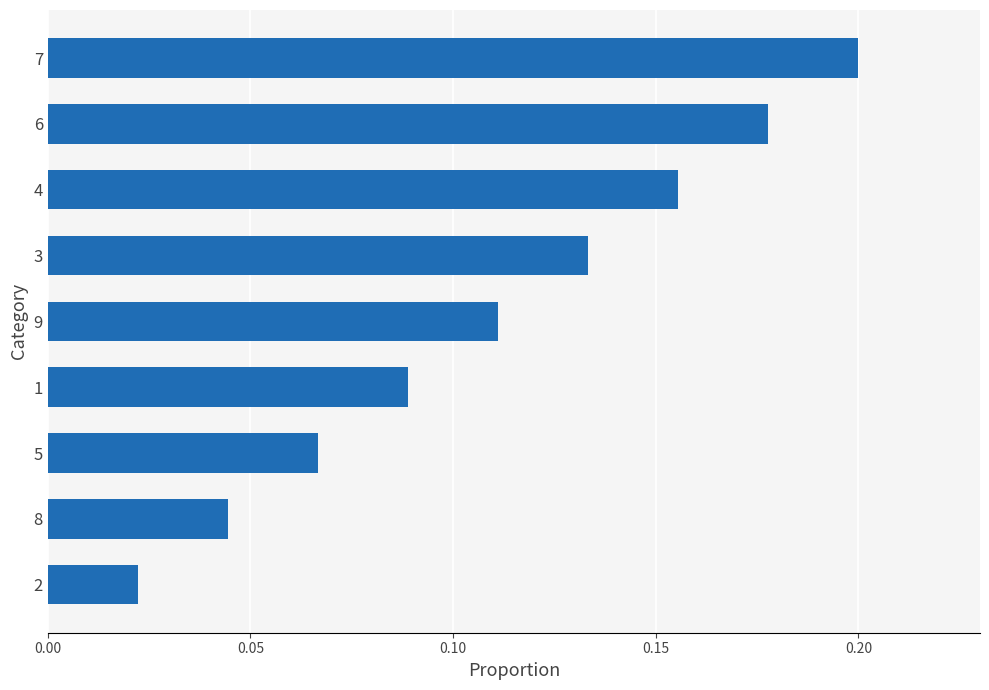

What is the sum of the values at 9 and 6?

0.3